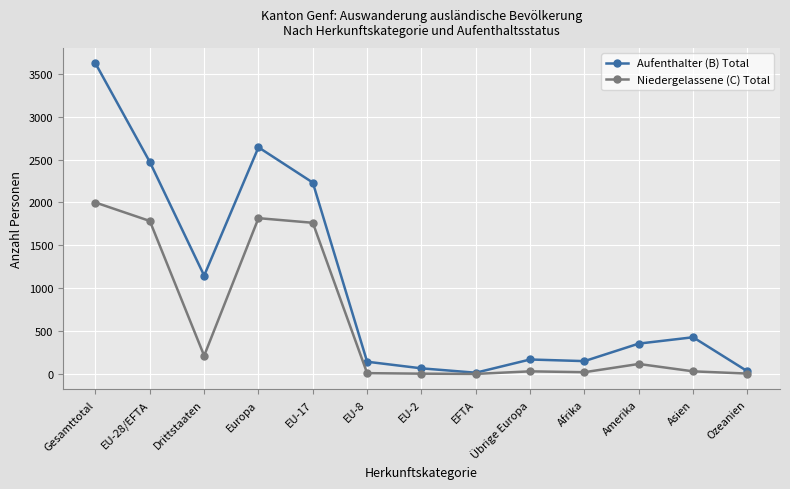

True or false: Niedergelassene (C) Total has a value of 7 at Ozeanien.

True